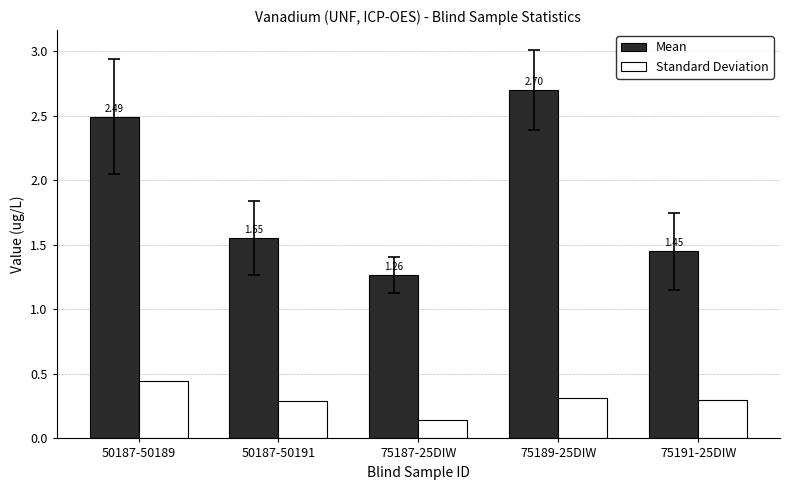

What is the highest value of the Mean series?

2.7